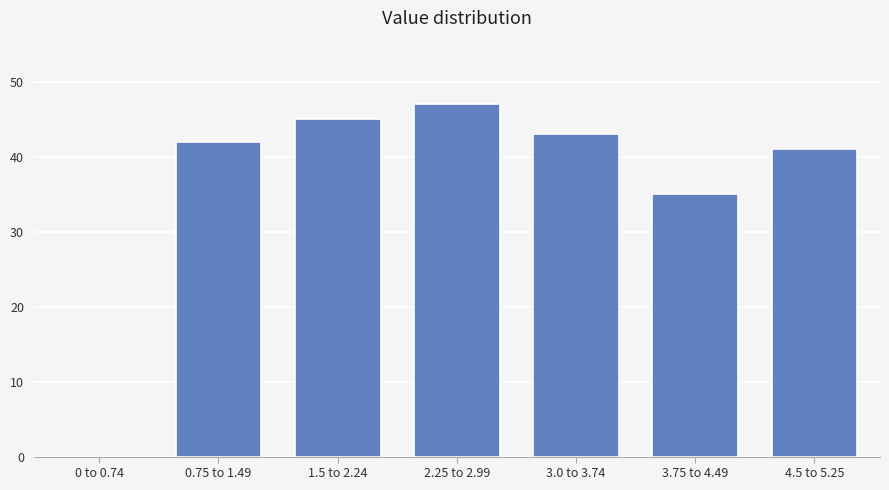

Reading right to left, list all the values displayed in this chart.

4.5 to 5.25=41	3.75 to 4.49=35	3.0 to 3.74=43	2.25 to 2.99=47	1.5 to 2.24=45	0.75 to 1.49=42	0 to 0.74=0